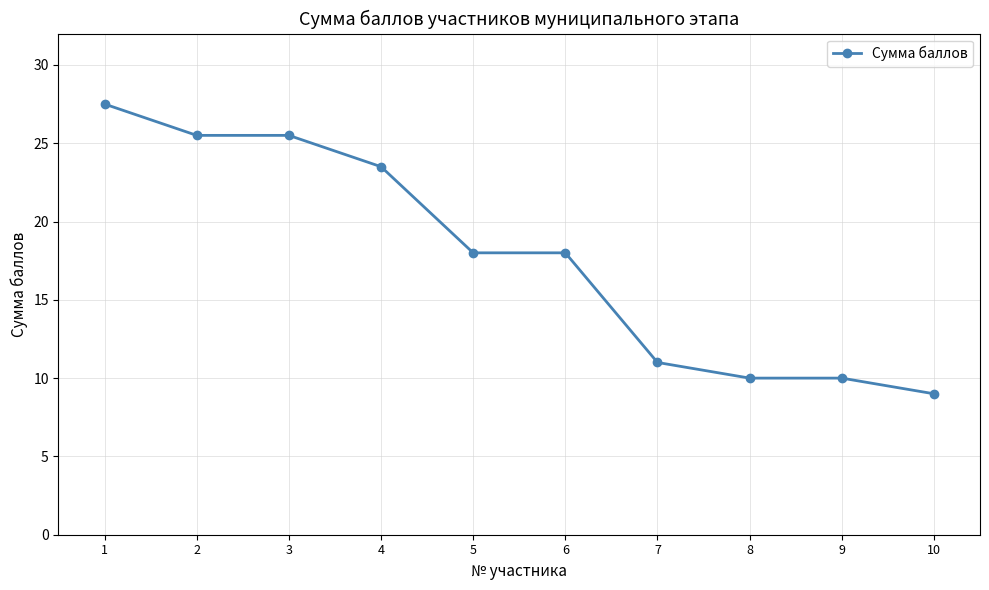

Reading left to right, transcribe all the data shown in this chart.

27.5	25.5	25.5	23.5	18.0	18.0	11.0	10.0	10.0	9.0